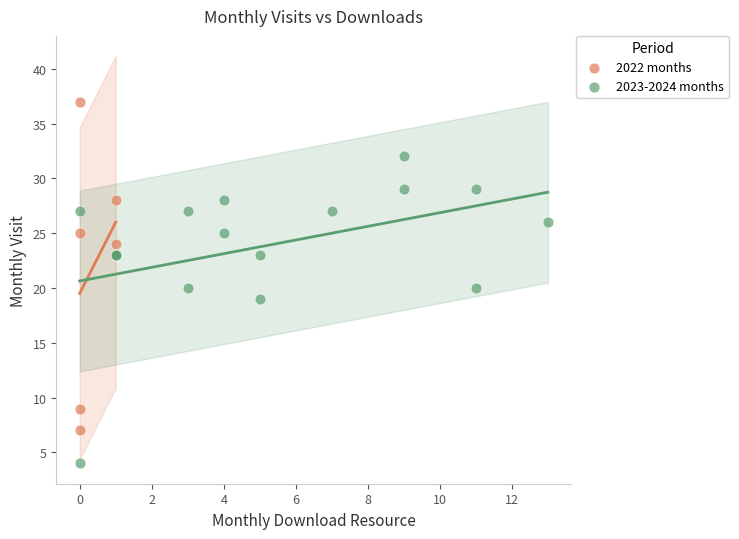

Which series reaches the maximum Y coordinate?

2022 months